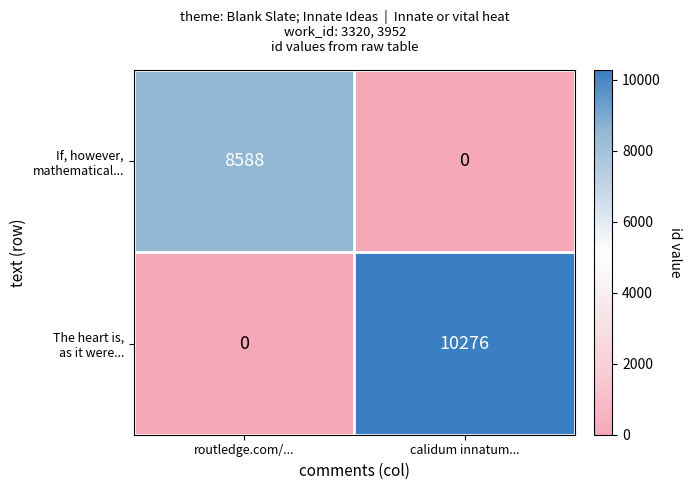

At which category is the sum across all series the highest?

calidum innatum...